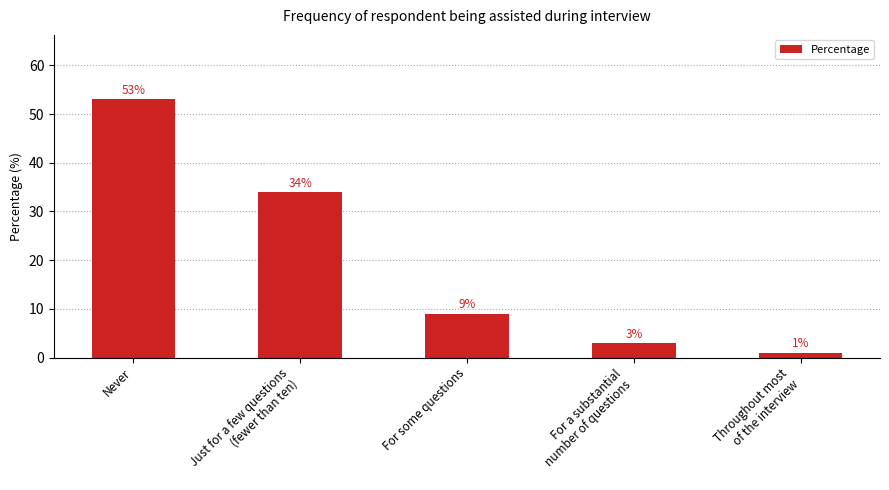

What is the label of the 5th bar from the left?

Throughout most
of the interview